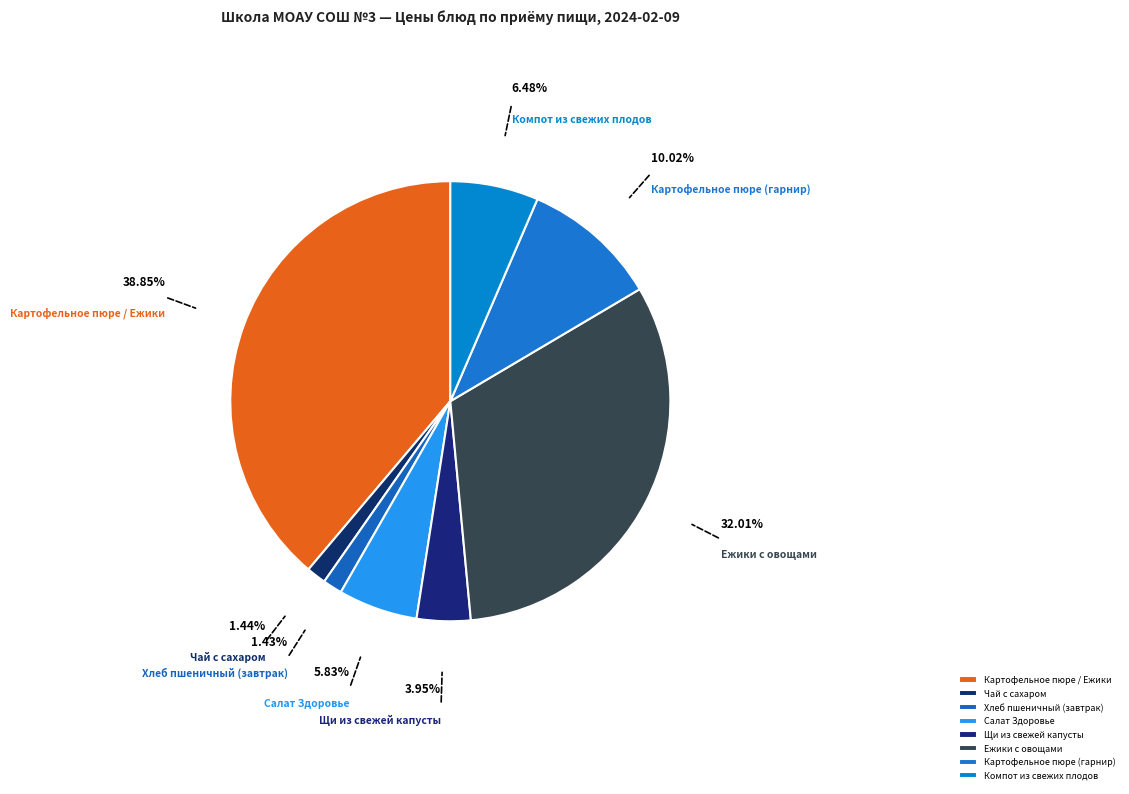

Is the sum of Ежики с овощами and Картофельное пюре (гарнир) greater than half?

No